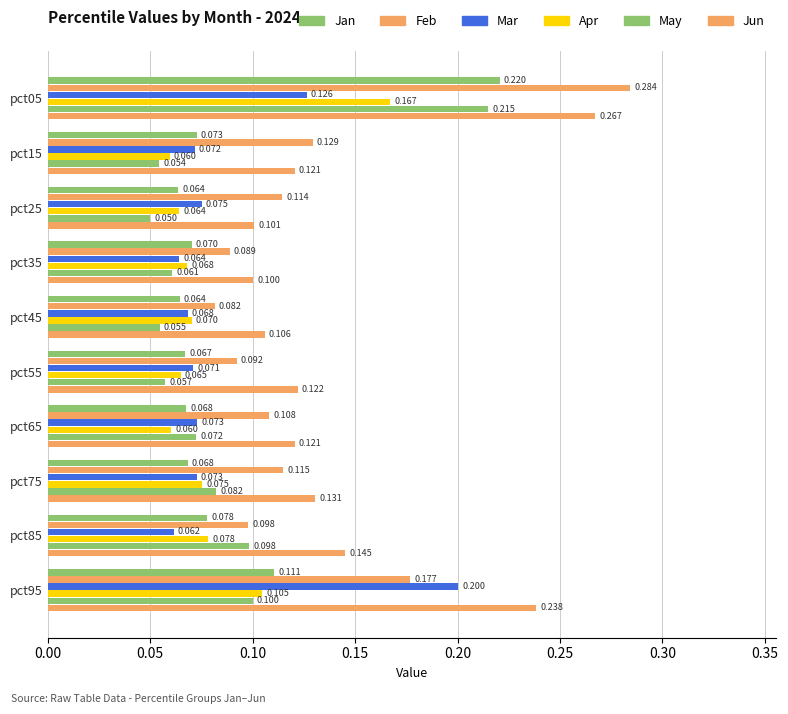

How many Jan values are between 0 and 1?

10